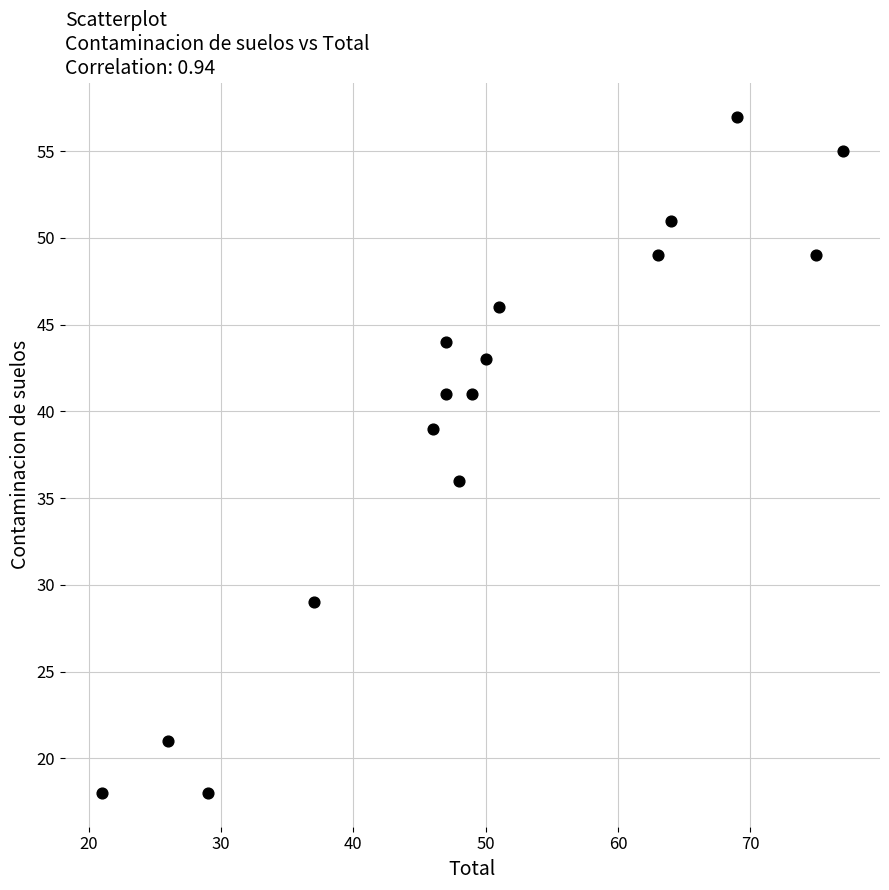

What Y value in the scatter plot is closest to 37?

36